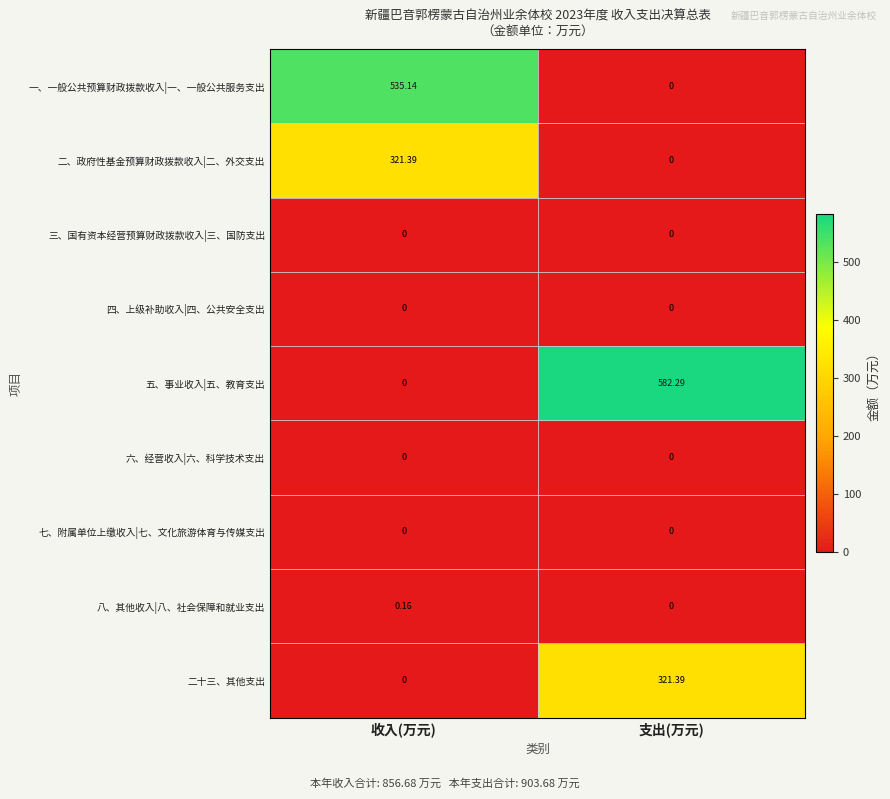

What is the total value across all series at 收入(万元)?

856.7